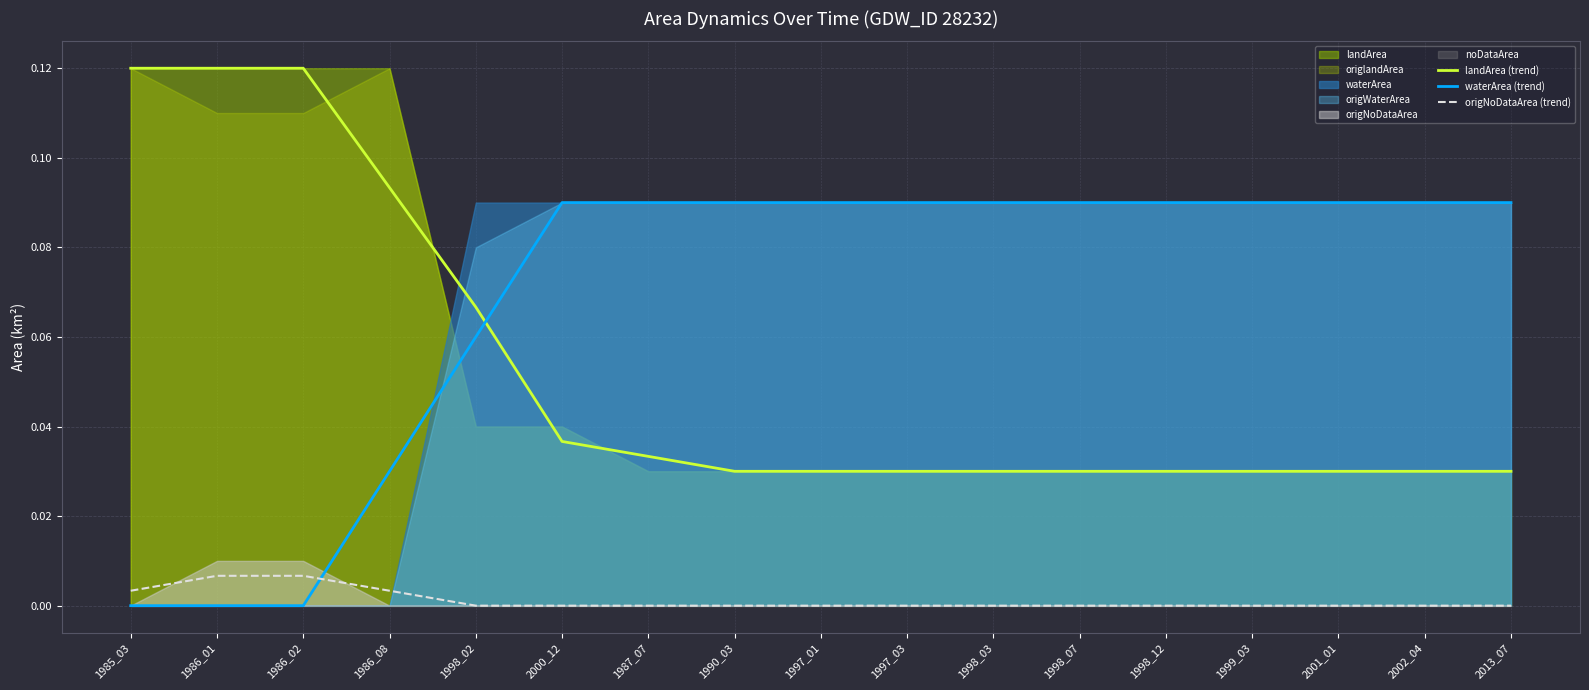

Which category has the lowest value across all series?

1985_03